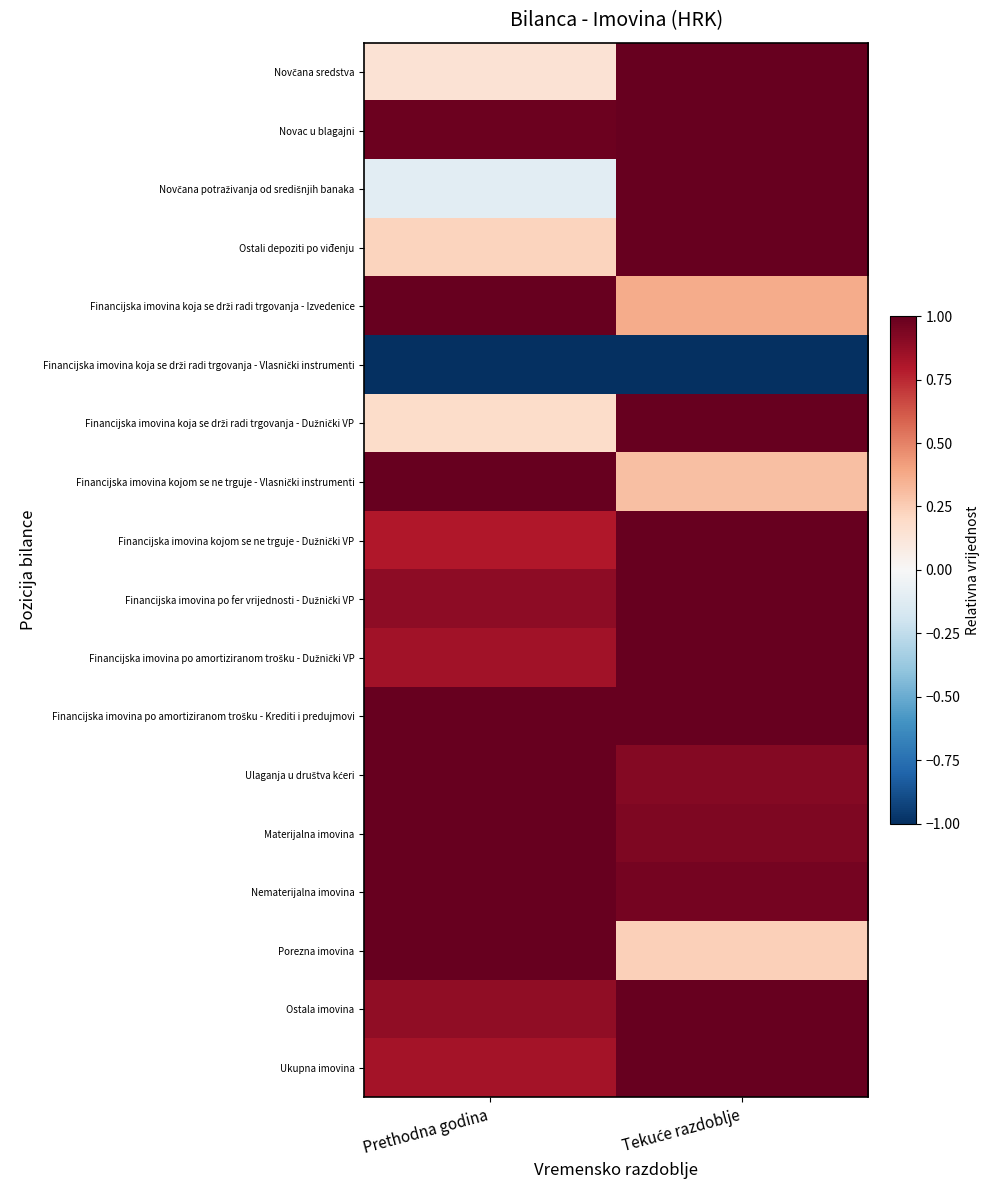

At Tekuće razdoblje, list the series in order from smallest to largest.

Financijska imovina koja se drži radi trgovanja - Vlasnički instrumenti, Porezna imovina, Financijska imovina kojom se ne trguje - Vlasnički instrumenti, Financijska imovina koja se drži radi trgovanja - Izvedenice, Ulaganja u društva kćeri, Materijalna imovina, Nematerijalna imovina, Novčana sredstva, Novac u blagajni, Novčana potraživanja od središnjih banaka, Ostali depoziti po viđenju, Financijska imovina koja se drži radi trgovanja - Dužnički VP, Financijska imovina kojom se ne trguje - Dužnički VP, Financijska imovina po fer vrijednosti - Dužnički VP, Financijska imovina po amortiziranom trošku - Dužnički VP, Financijska imovina po amortiziranom trošku - Krediti i predujmovi, Ostala imovina, Ukupna imovina